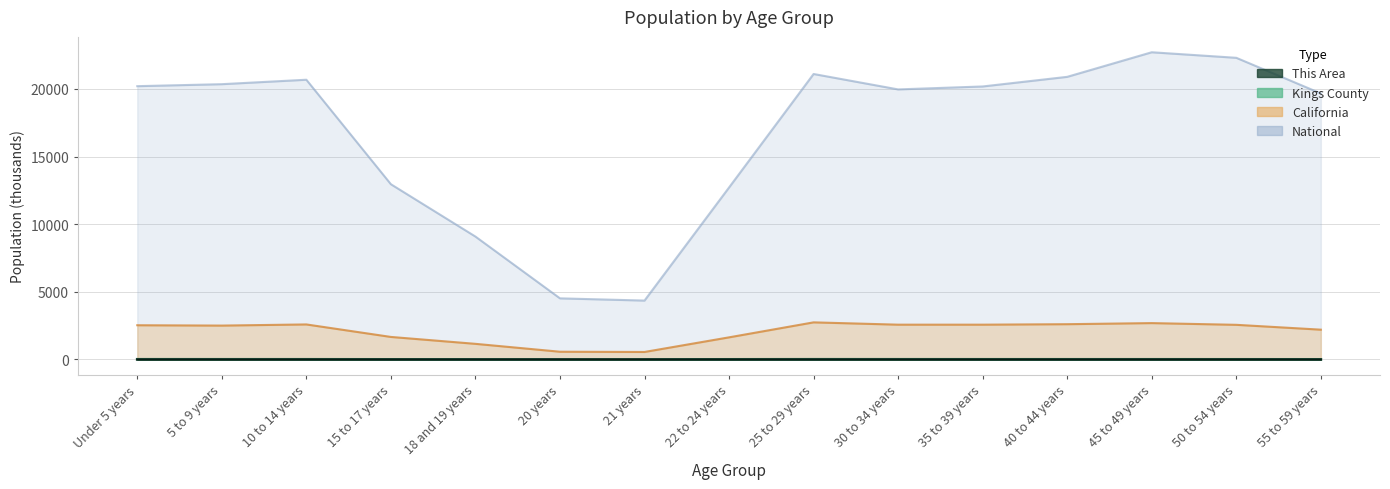

At 45 to 49 years, list the series in order from smallest to largest.

This Area, Kings County, California, National